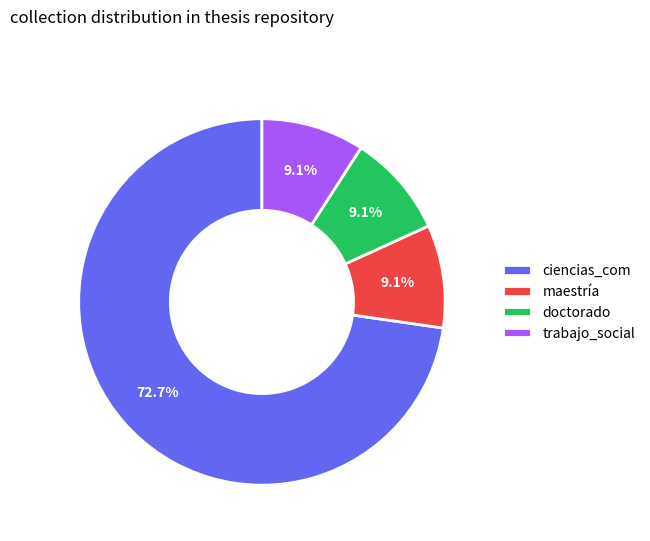

What is the largest slice in the pie chart?

ciencias_com